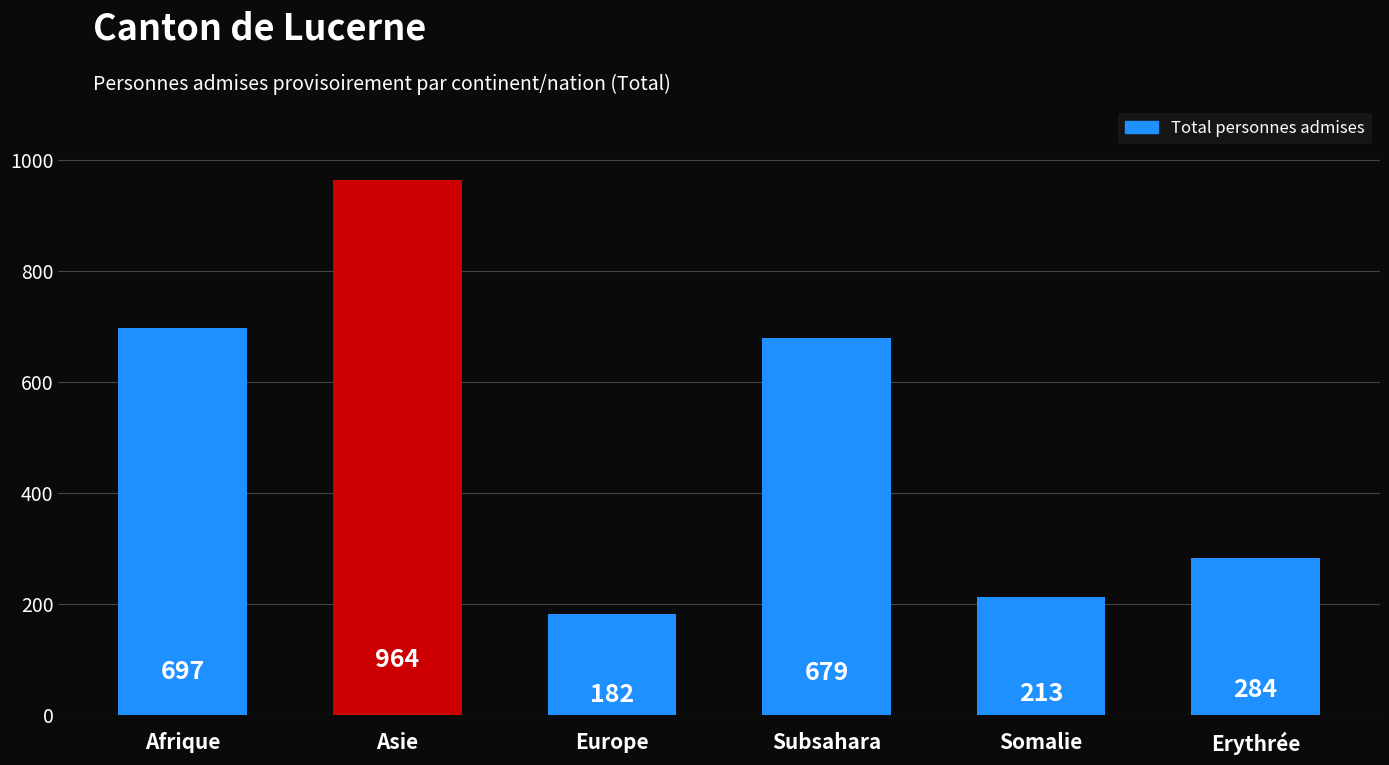

Read the value at Europe.

182